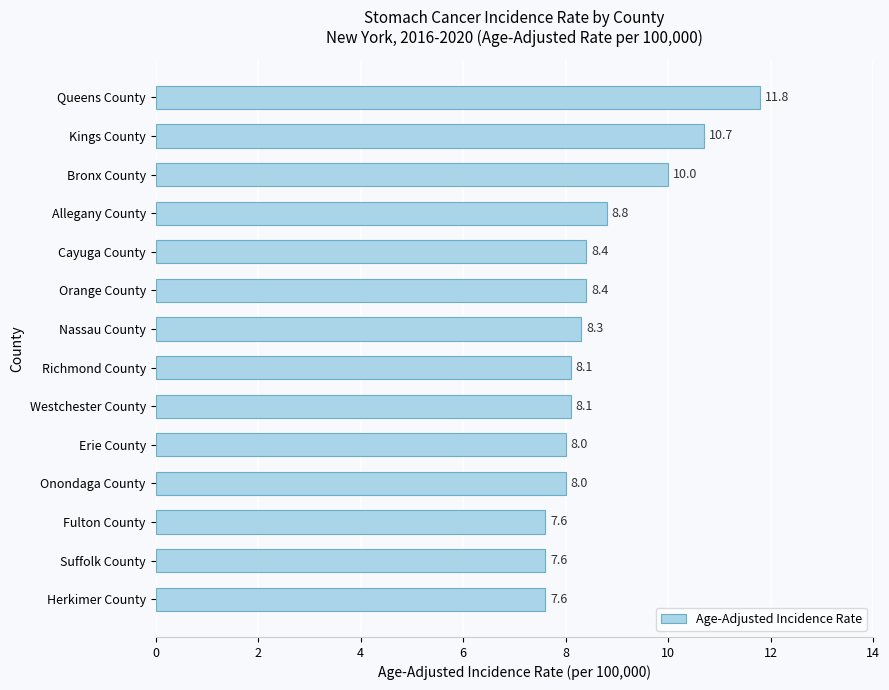

True or false: the data shows 5.1 at Erie County.

False